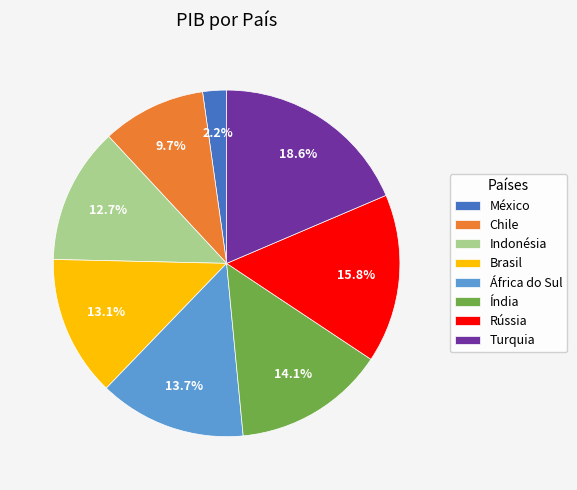

The Chile slice represents 10% of the pie. True or false?

True